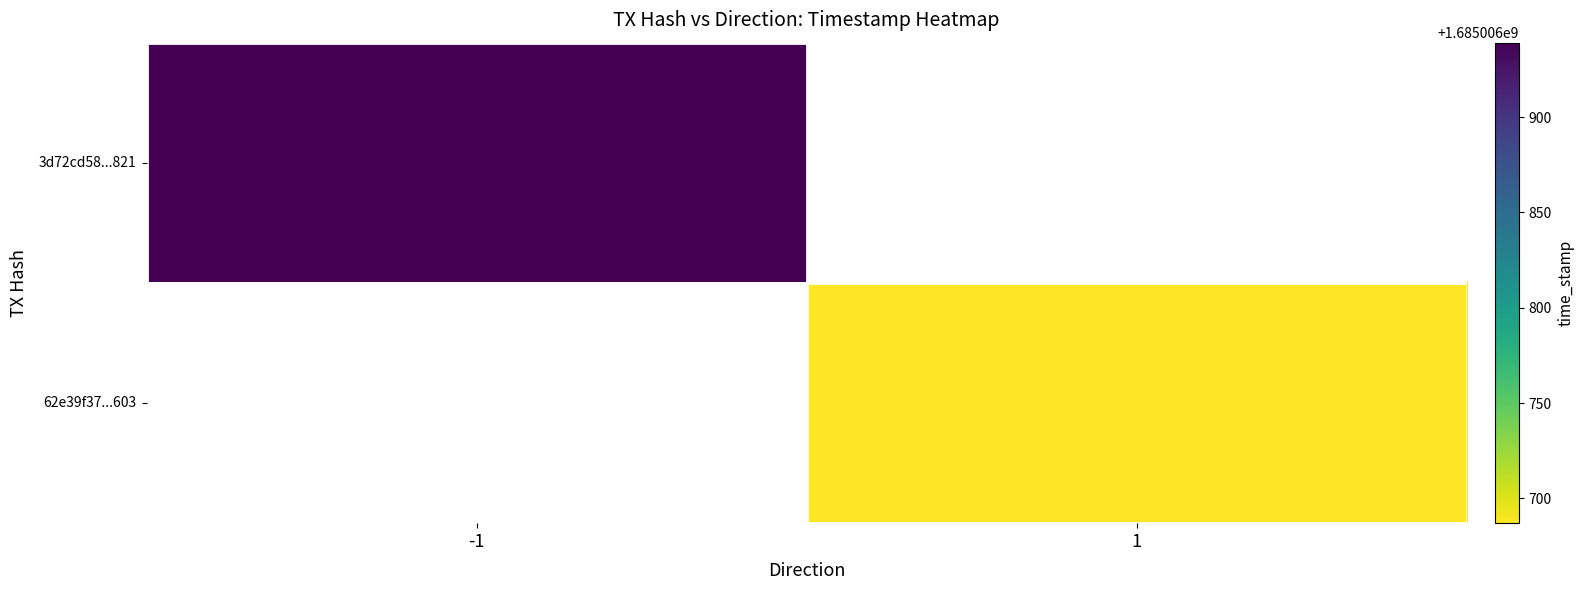

True or false: 3d72cd58595d8bad39366a11ae2166087252821 has a value of -1 at 0.

False